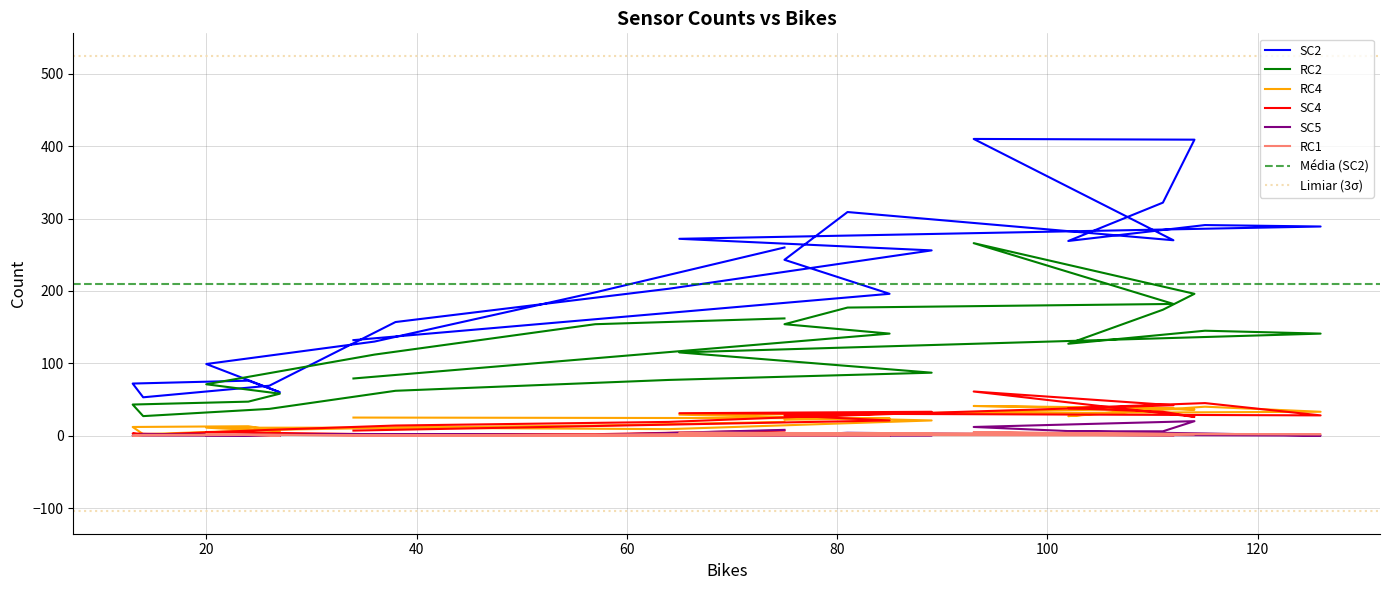

Which series contains the highest Y value?

SC2